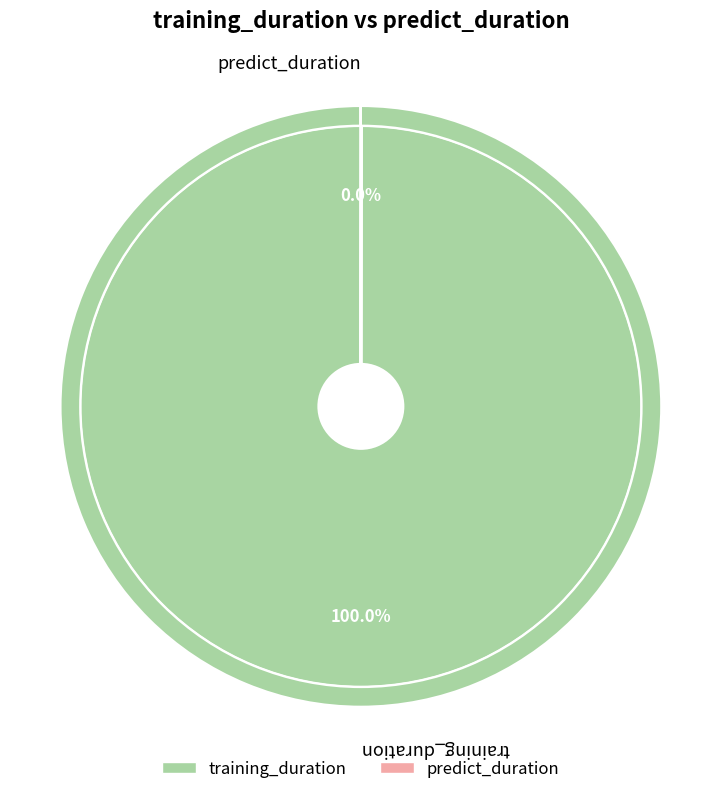

Does predict_duration account for over 50% of the chart?

No